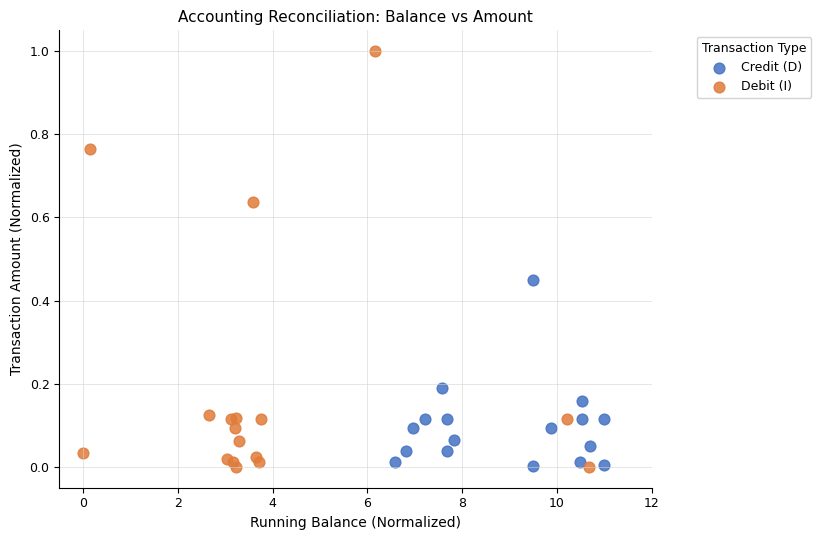

Which series has the largest Y range (max minus min)?

Debit (I)